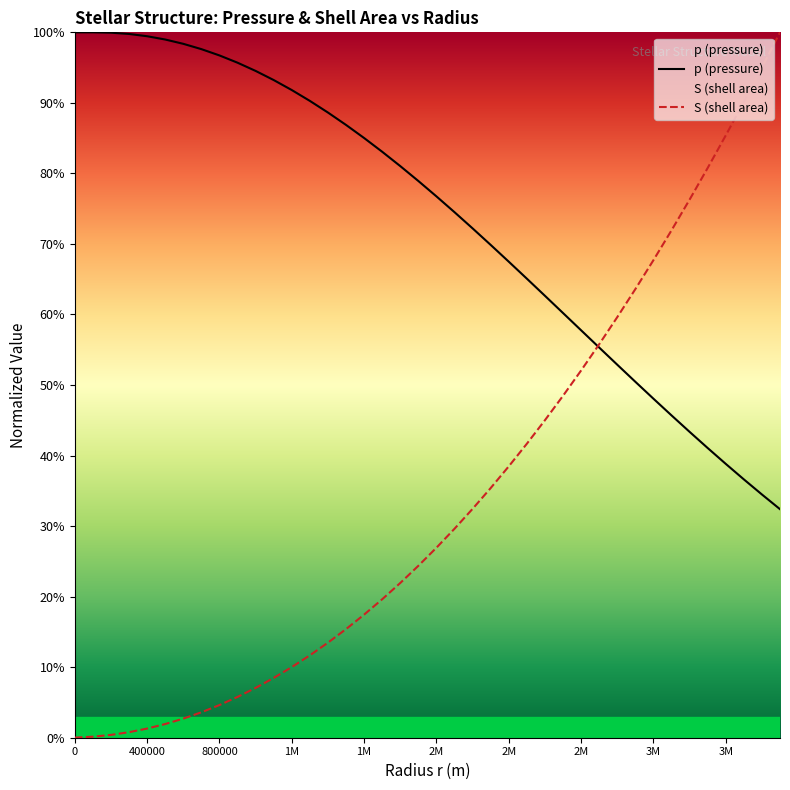

Is the value of p (pressure) at 20 greater than the value of S (shell area) at 1M?

Yes